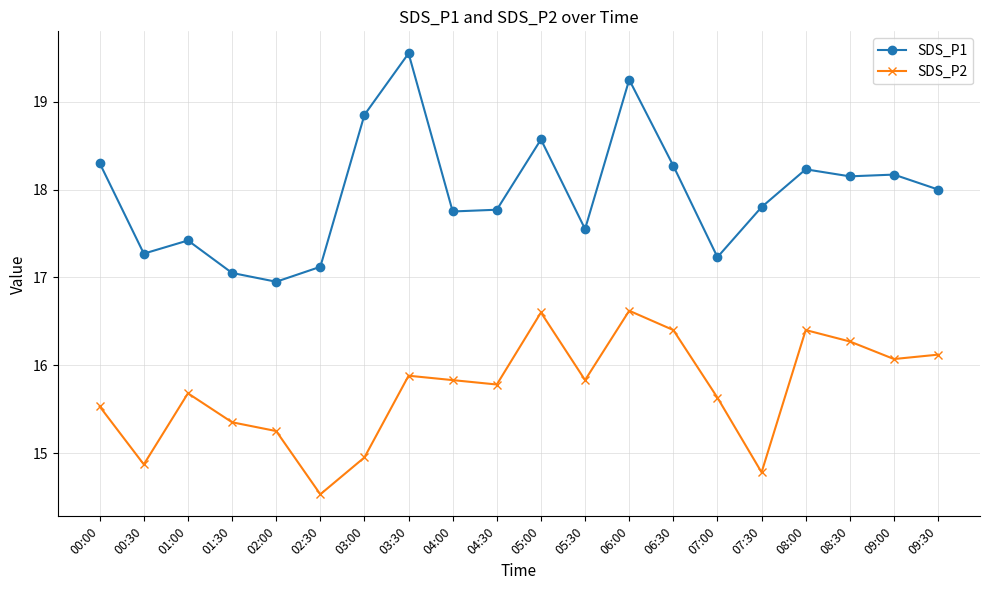

What is the average value of the SDS_P2 series?

15.7